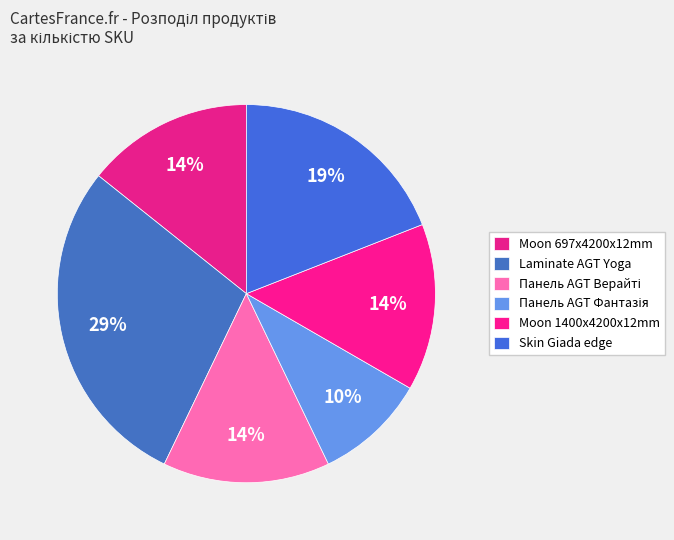

To the nearest percent, what is the difference between the largest and smallest slice percentages?

19%